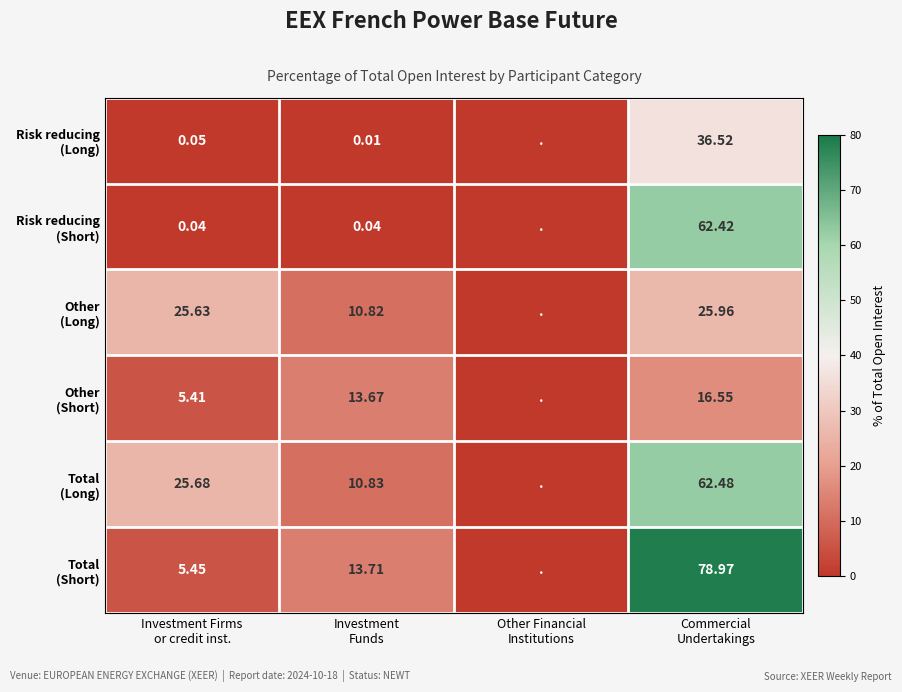

What is the difference between the second highest and minimum values in the Risk reducing (Long) series?

0.1